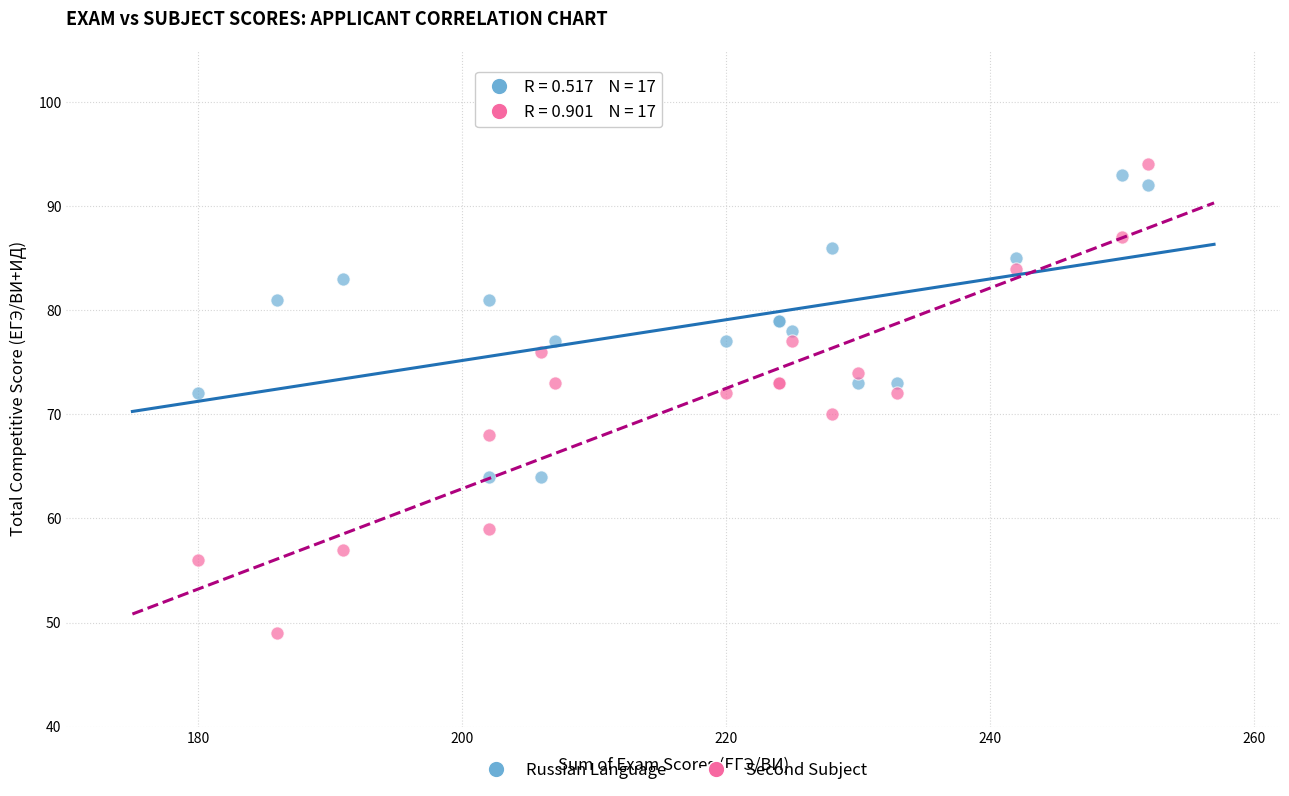

What are all the series names shown in the legend?

Russian Language, Second Subject